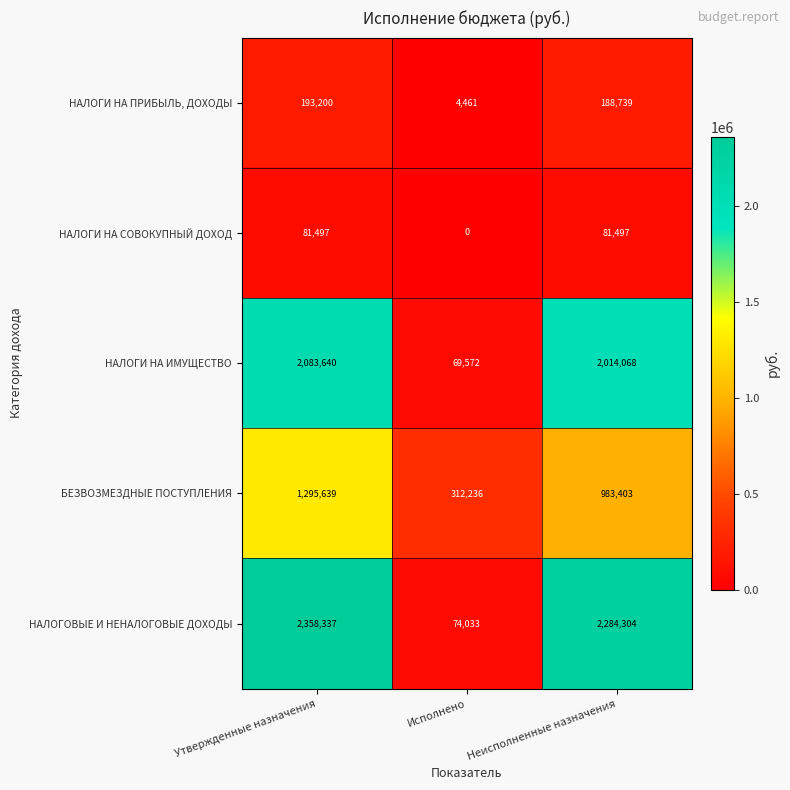

The value of НАЛОГИ НА ПРИБЫЛЬ, ДОХОДЫ at Неисполненные назначения is 269930. True or false?

False